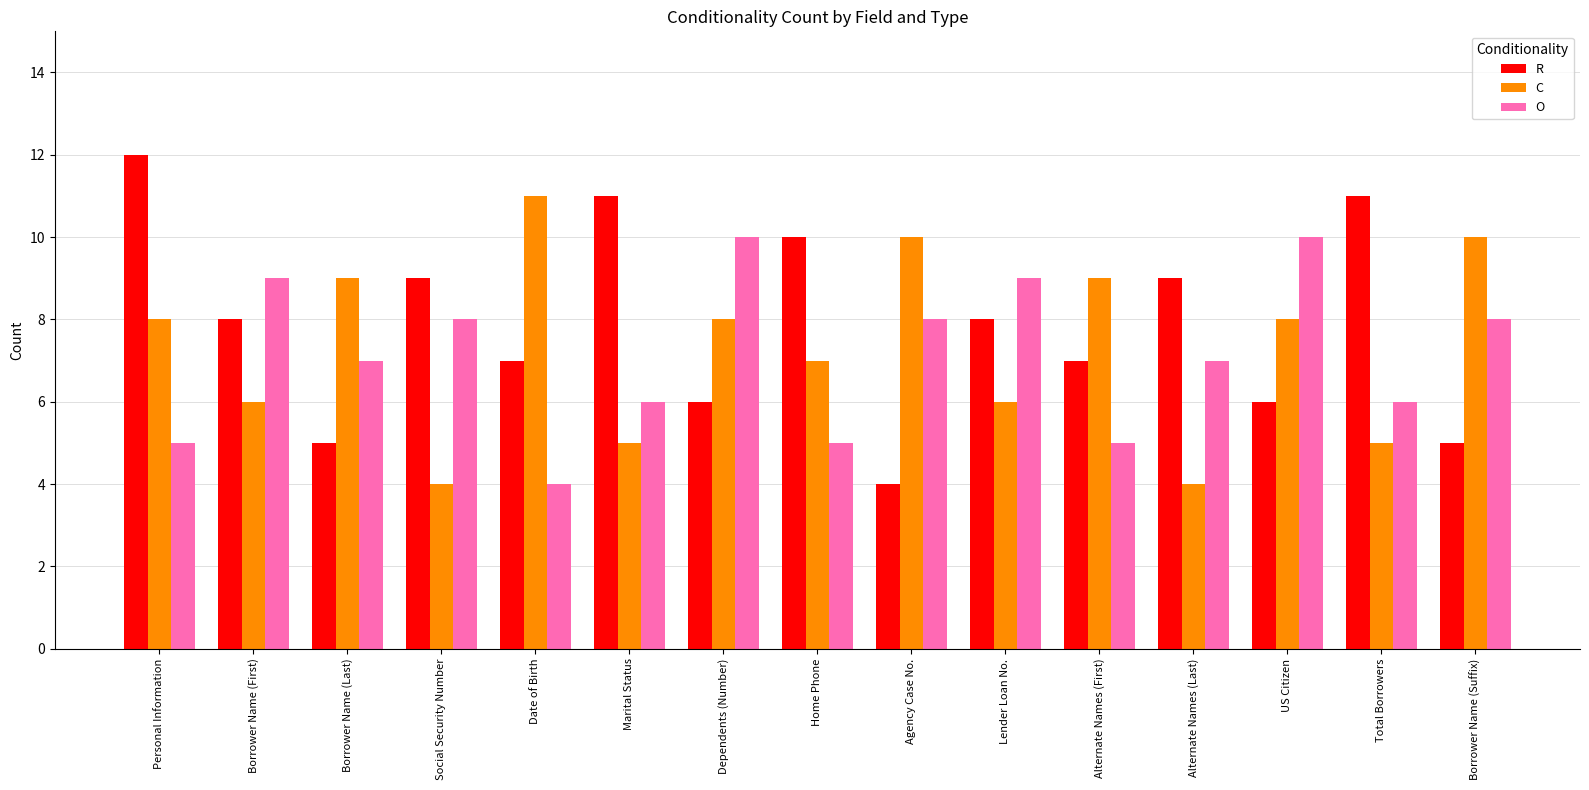

What is the total value across all series at Borrower Name (First)?

23